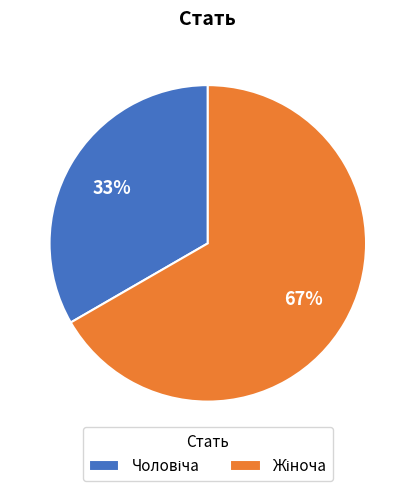

To the nearest percent, what is the average slice percentage?

50%